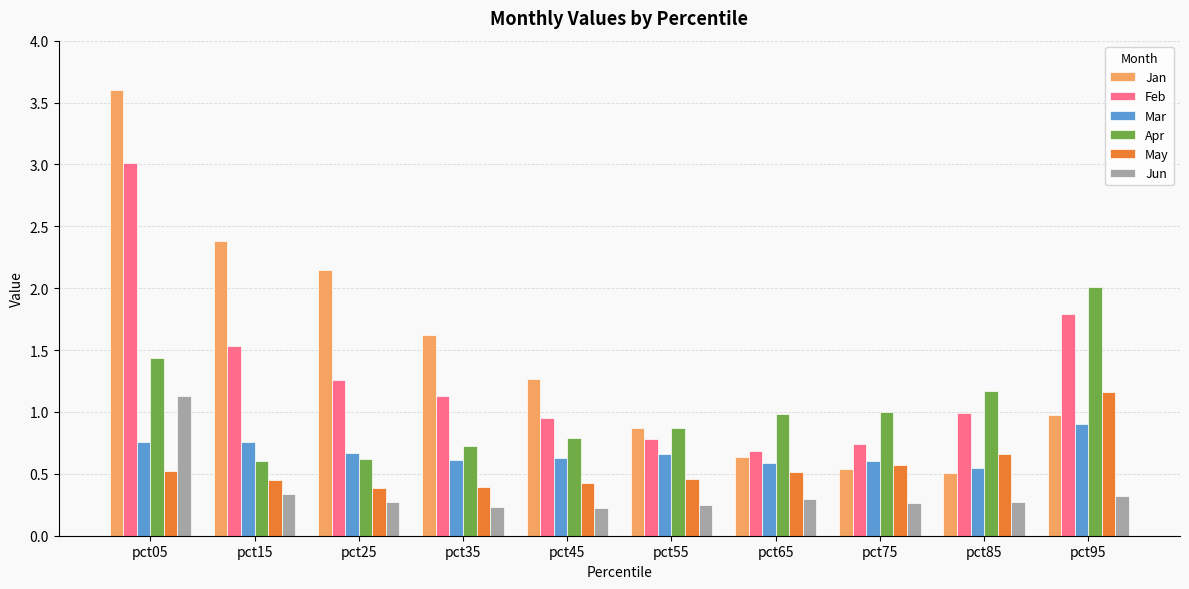

Count the number of categories in the chart.

10